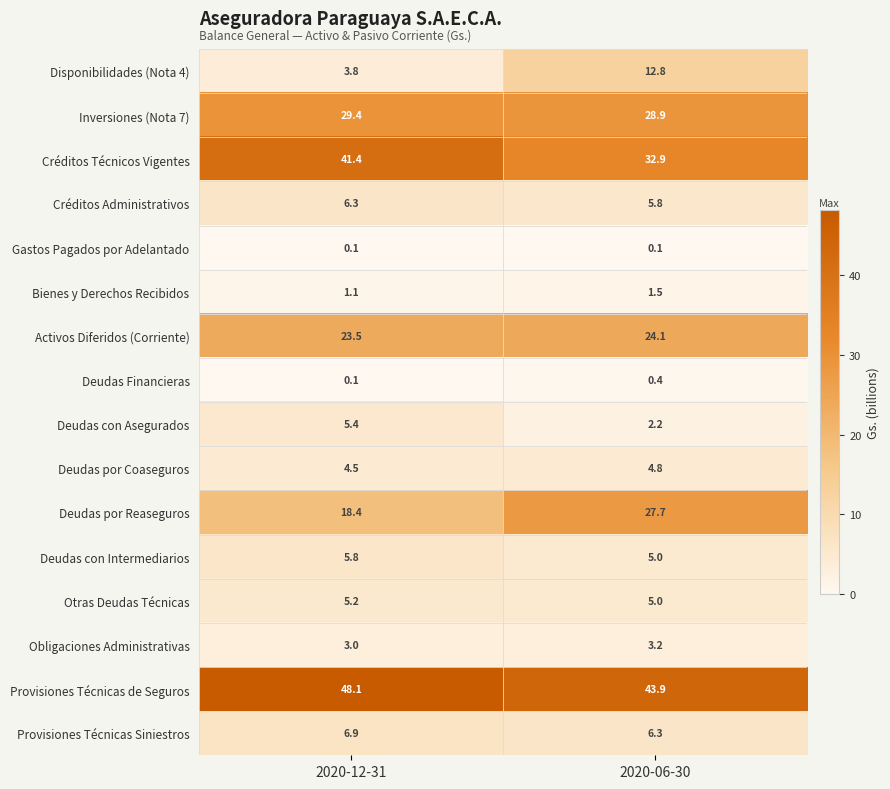

What is the difference between the Activos Diferidos (Corriente) values at 2020-12-31 and 2020-06-30?

0.6